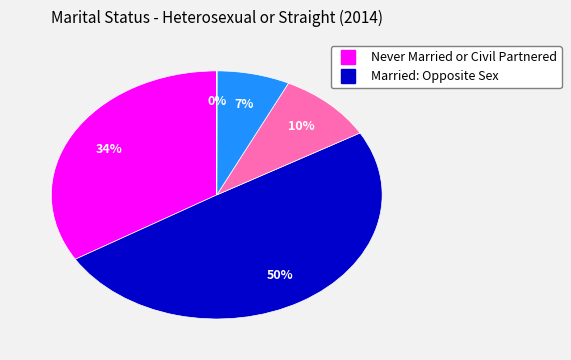

To the nearest percent, what is the average slice percentage?

20%